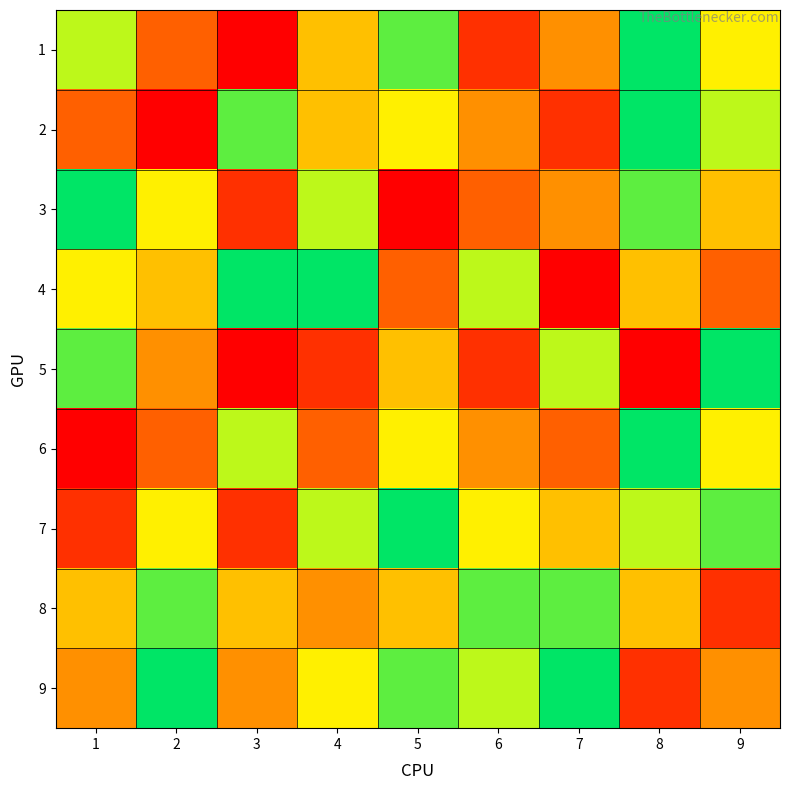

At which category does the chart reach its minimum across all series?

3